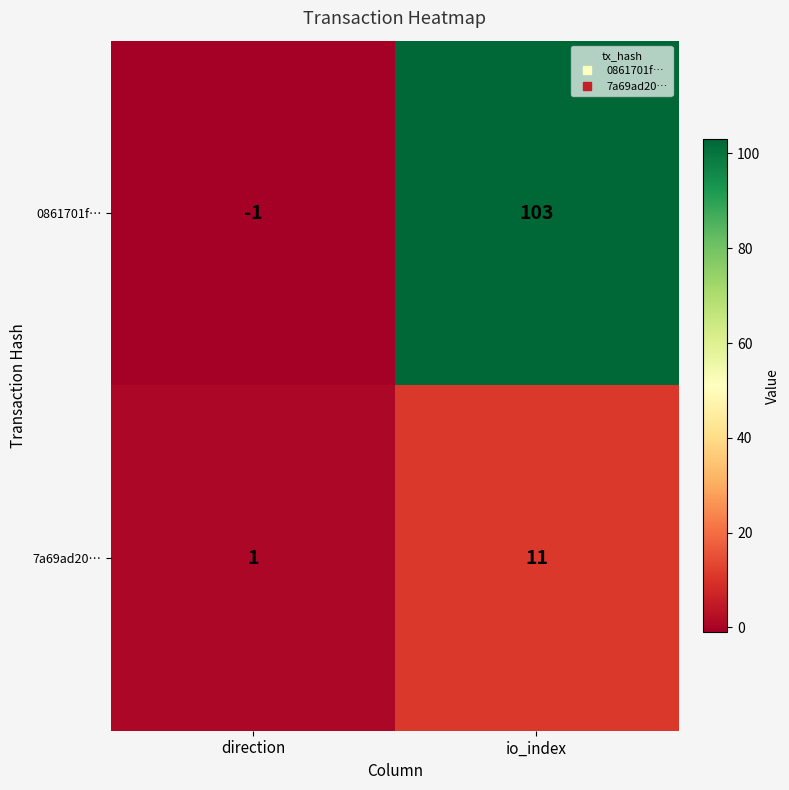

Where is 7a69ad20… nearest to the value 6?

direction